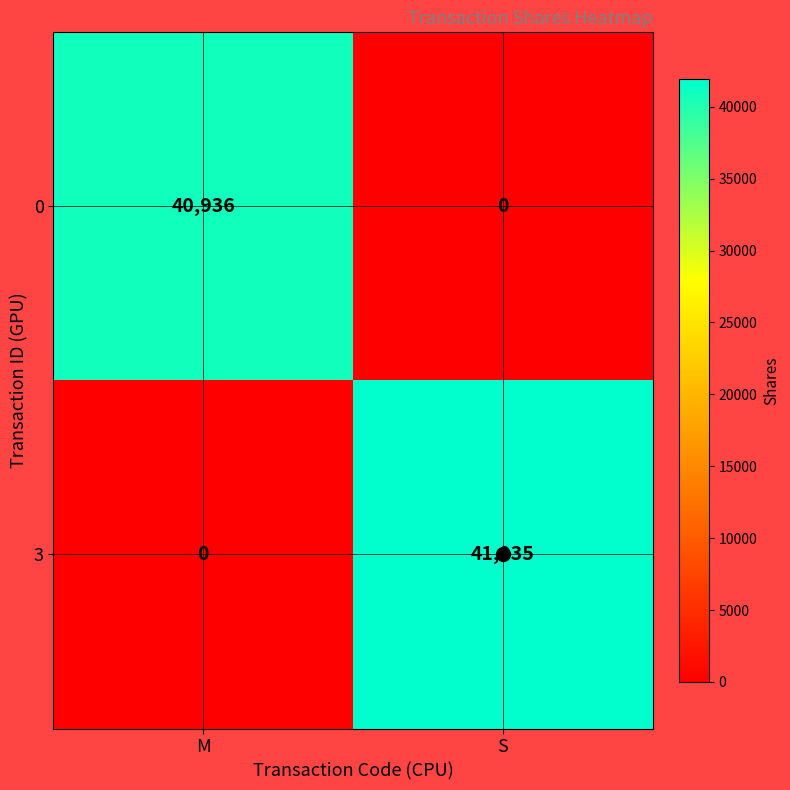

The value of 0 at M is 19864. True or false?

False